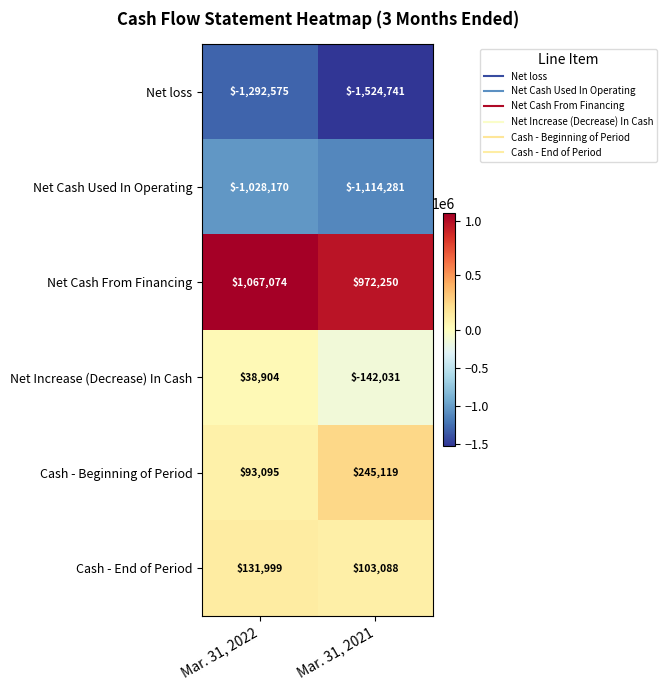

At which category is the sum across all series the highest?

Mar. 31, 2022